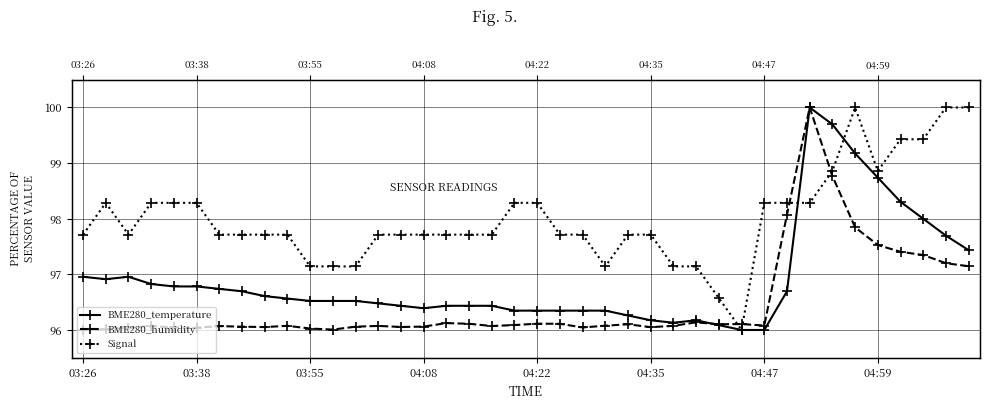

What is the difference between the BME280_humidity values at 37 and 38?

0.1